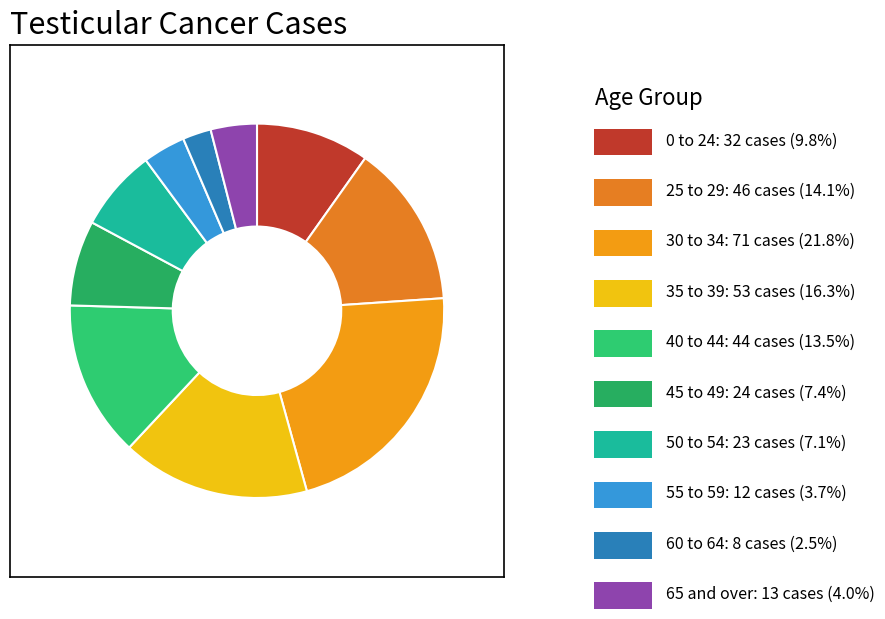

Which category has the smallest portion of the pie?

60 to 64